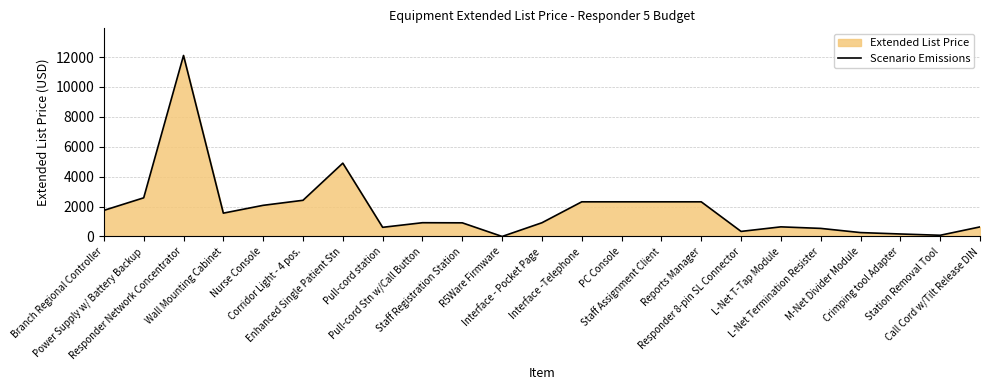

What is the ratio of the value at Reports Manager to the value at Enhanced Single Patient Stn?

0.5